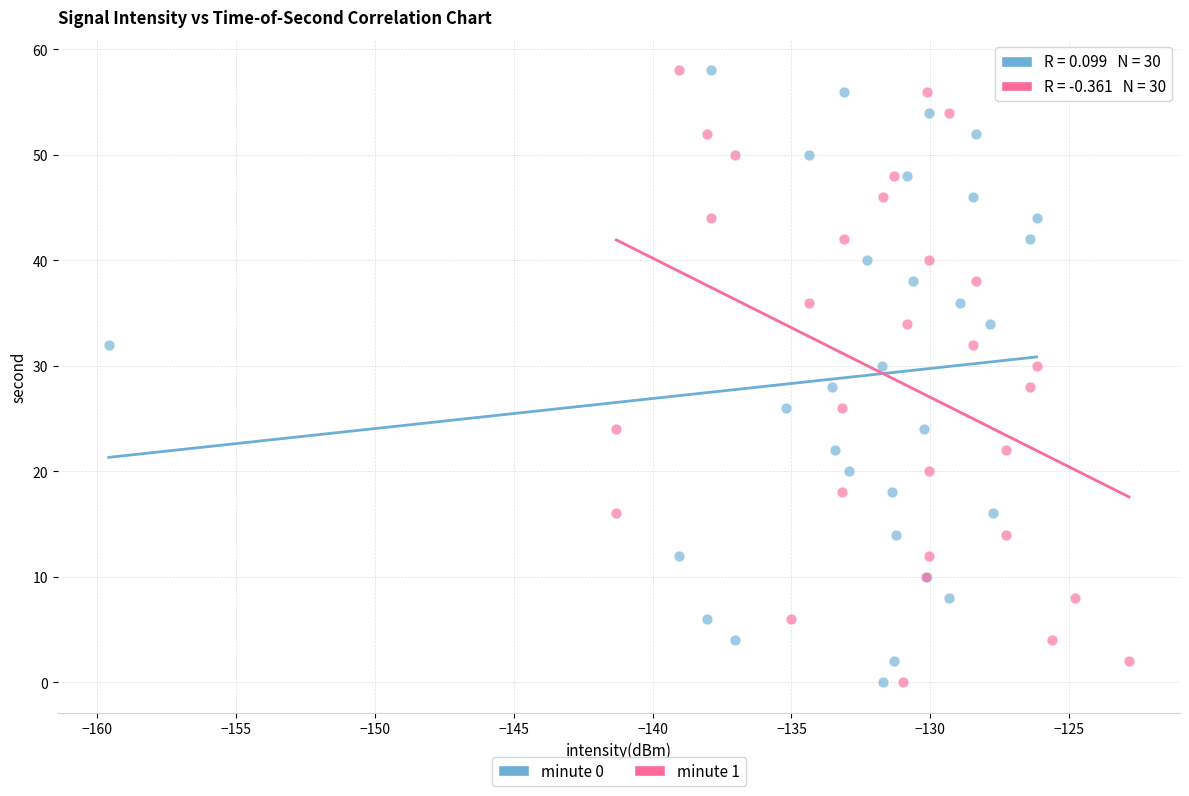

What are all the series names shown in the legend?

minute 0, minute 1